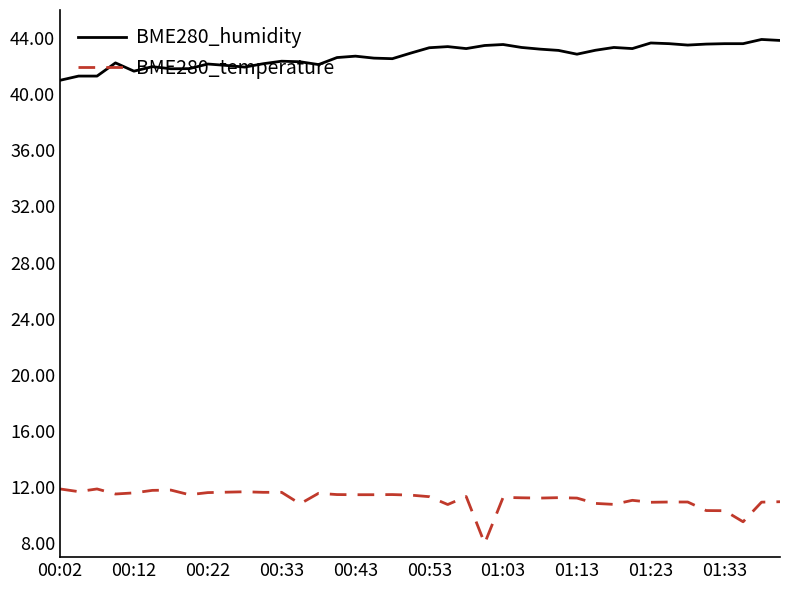

What is the difference between the maximum and minimum values in the BME280_temperature series?

3.9